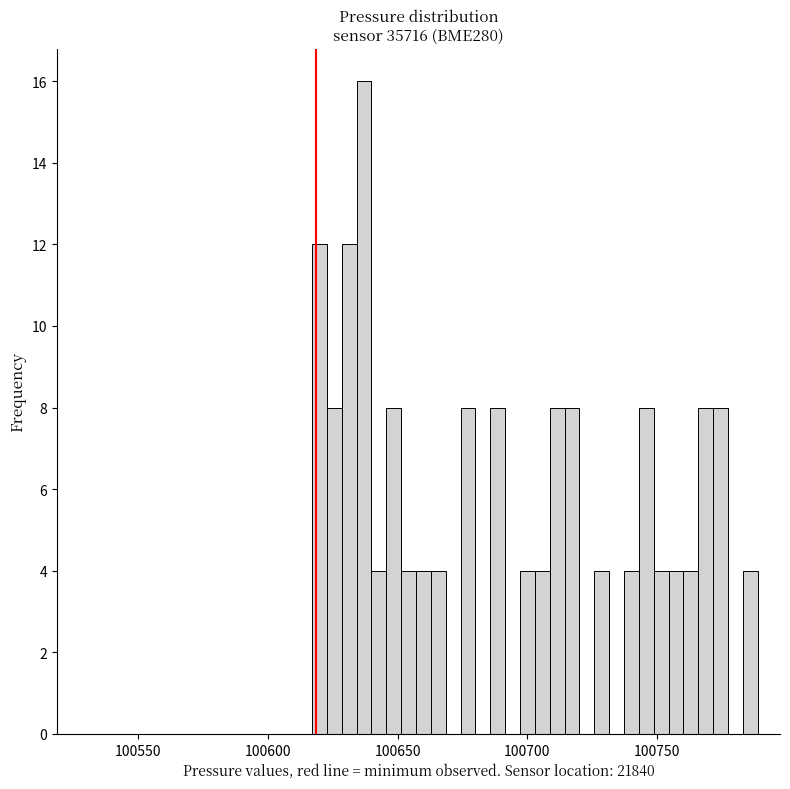

Around what value on the x-axis is the tallest bar? Give the approximate position of its centre, as read against the axis.

100635